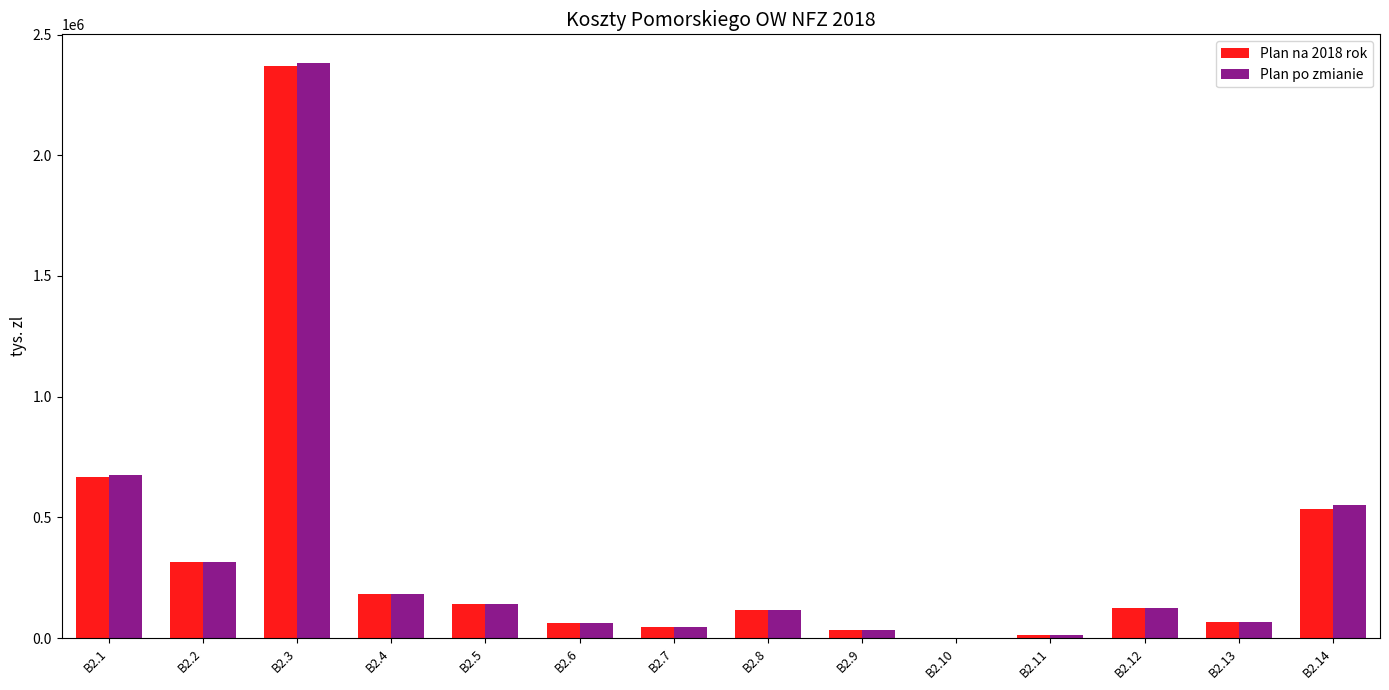

The value of Plan na 2018 rok at B2.5 is 252324. True or false?

False